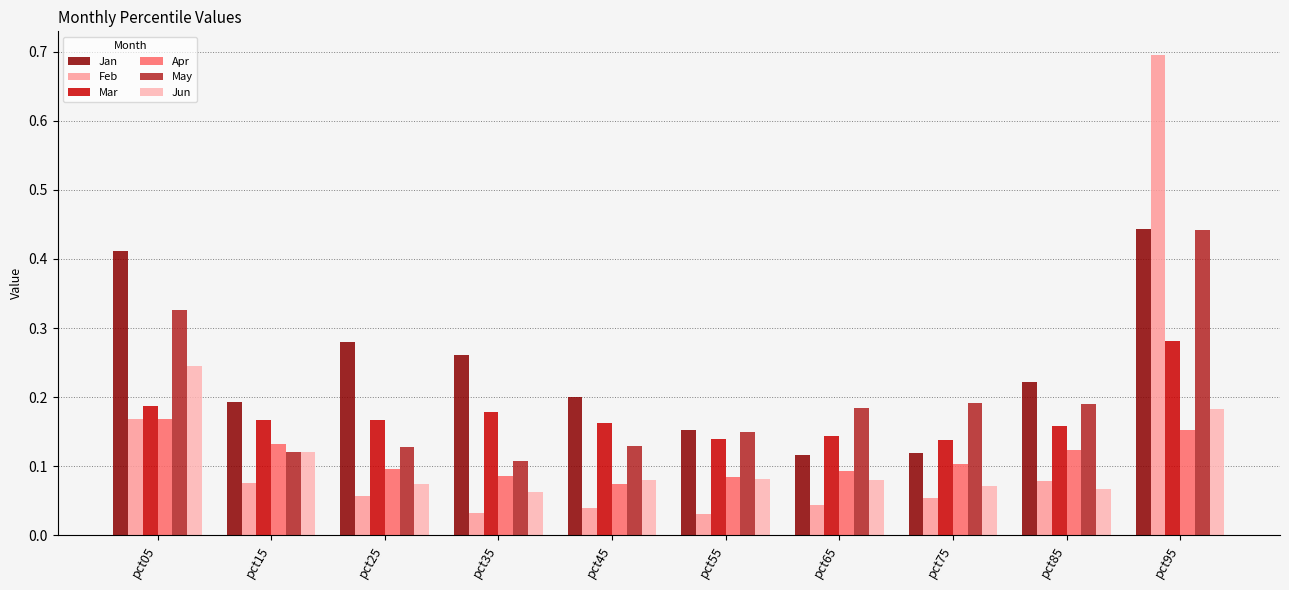

Which series has the largest total across all categories?

Jan